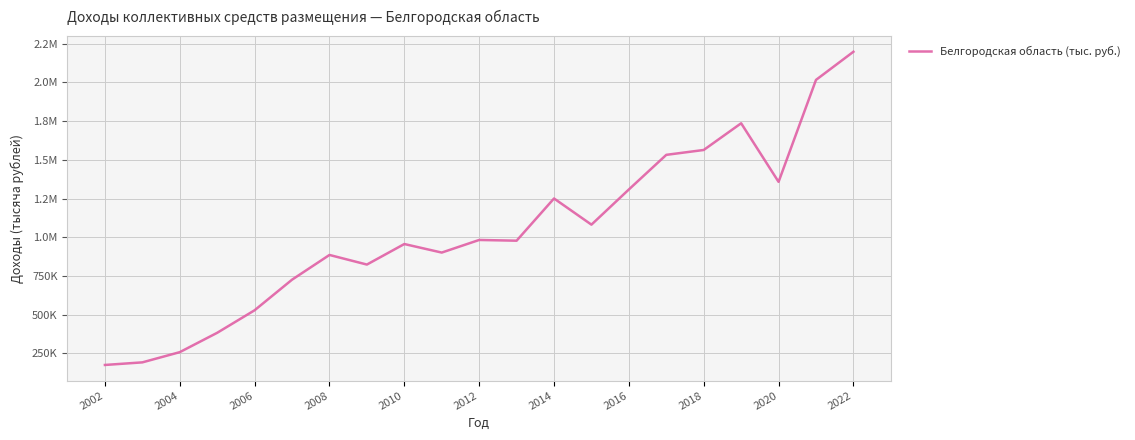

Does the chart display data point markers on the line(s)?

No